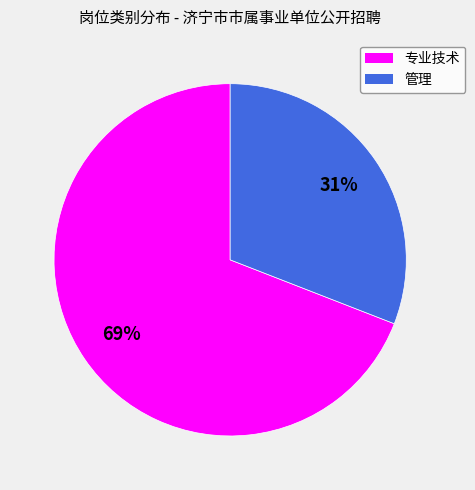

Which slice represents more than half of the pie?

专业技术